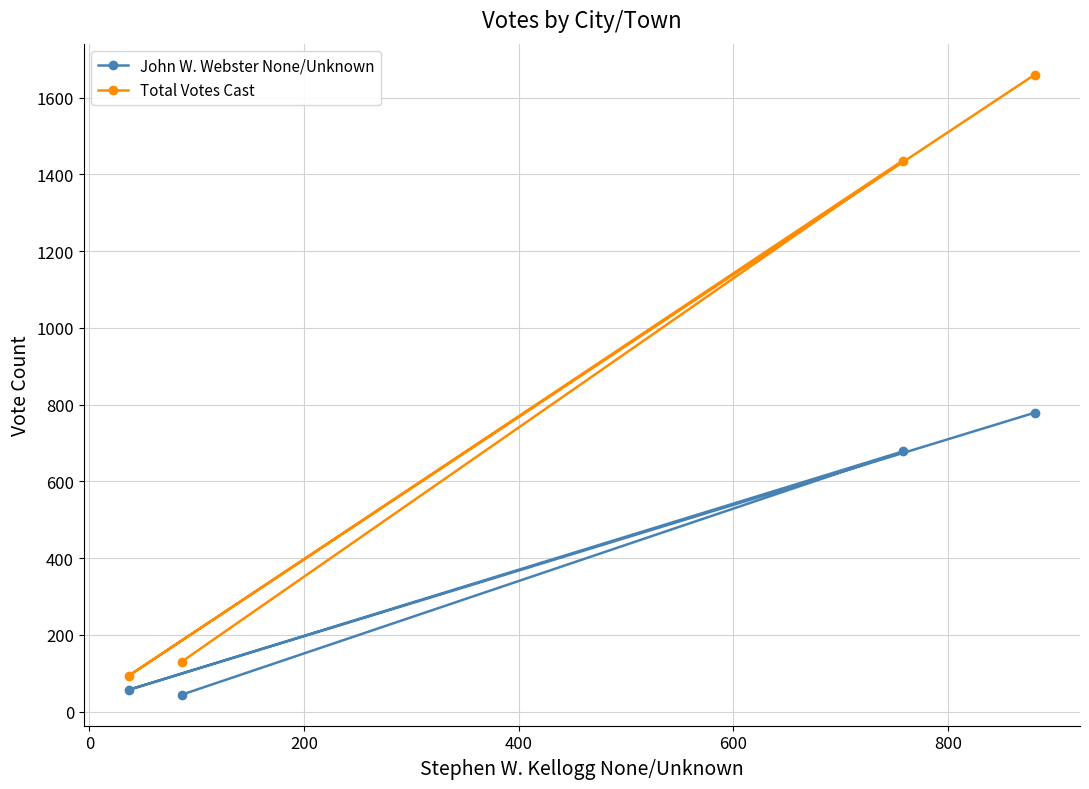

True or false: Total Votes Cast has more than 1 interior local peaks.

False